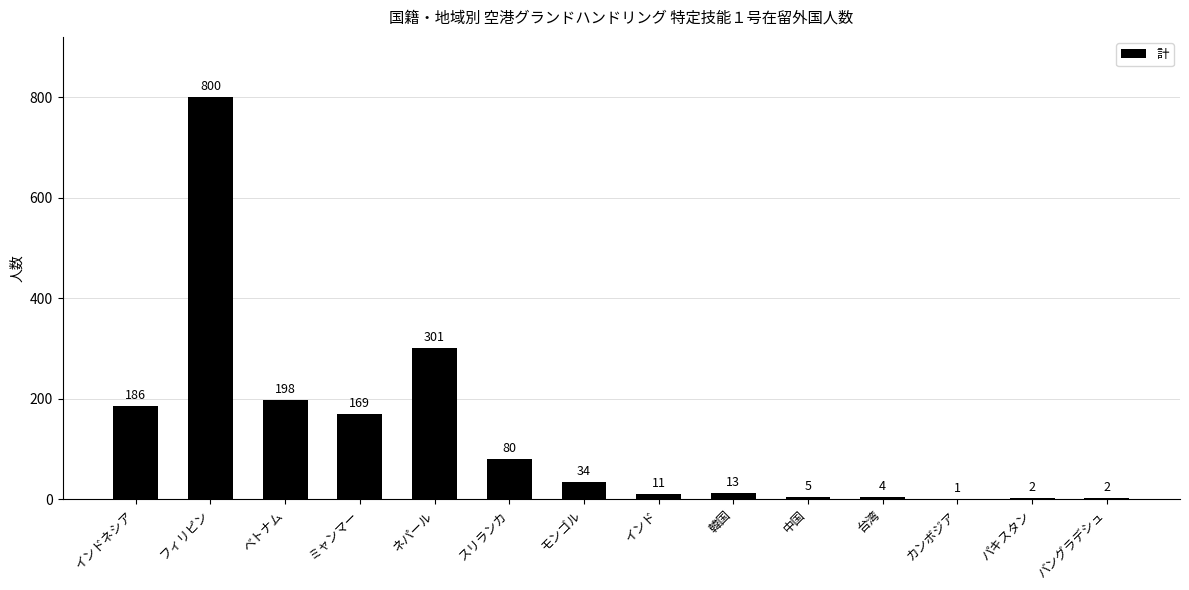

Which has a higher value, ミャンマー or スリランカ?

ミャンマー